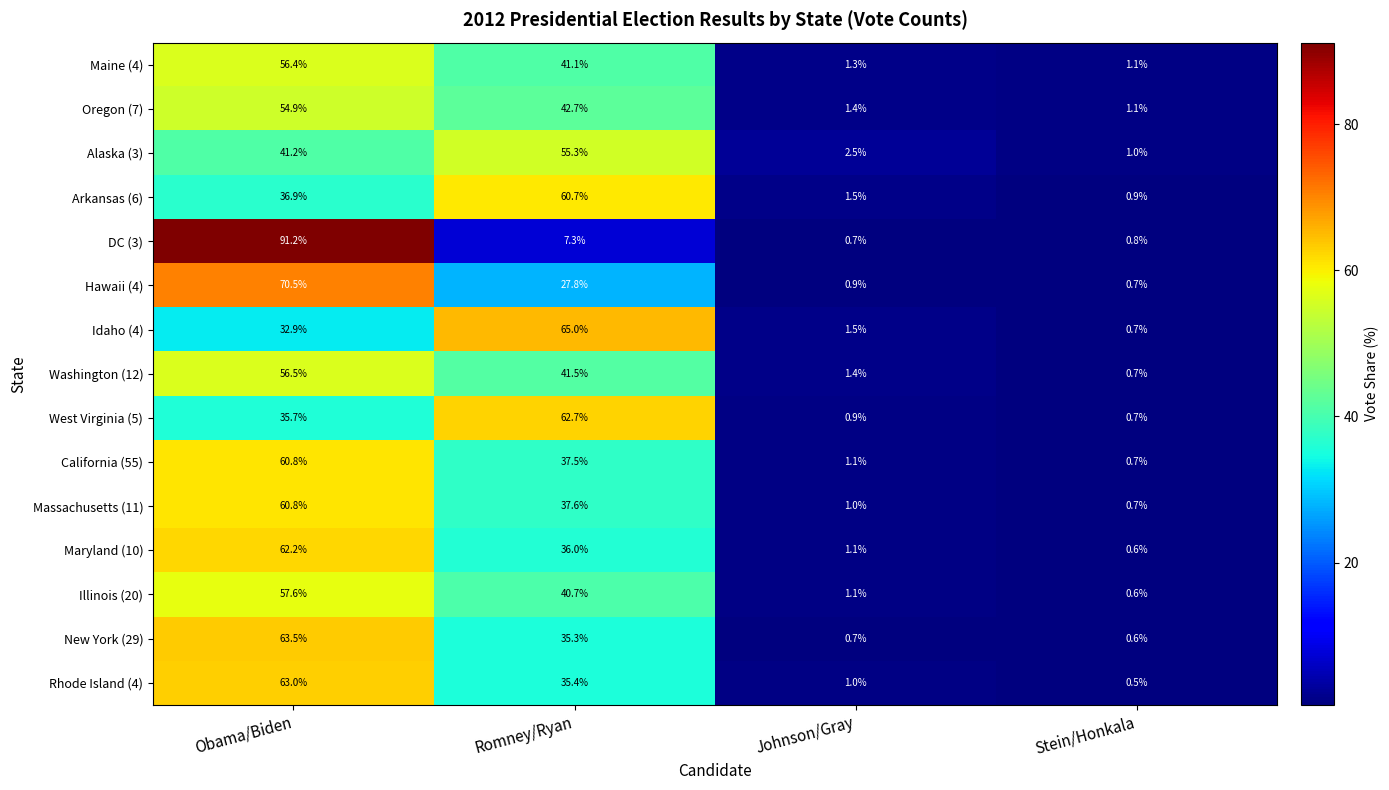

The DC (3) series shows 1.8 at Romney/Ryan. True or false?

False